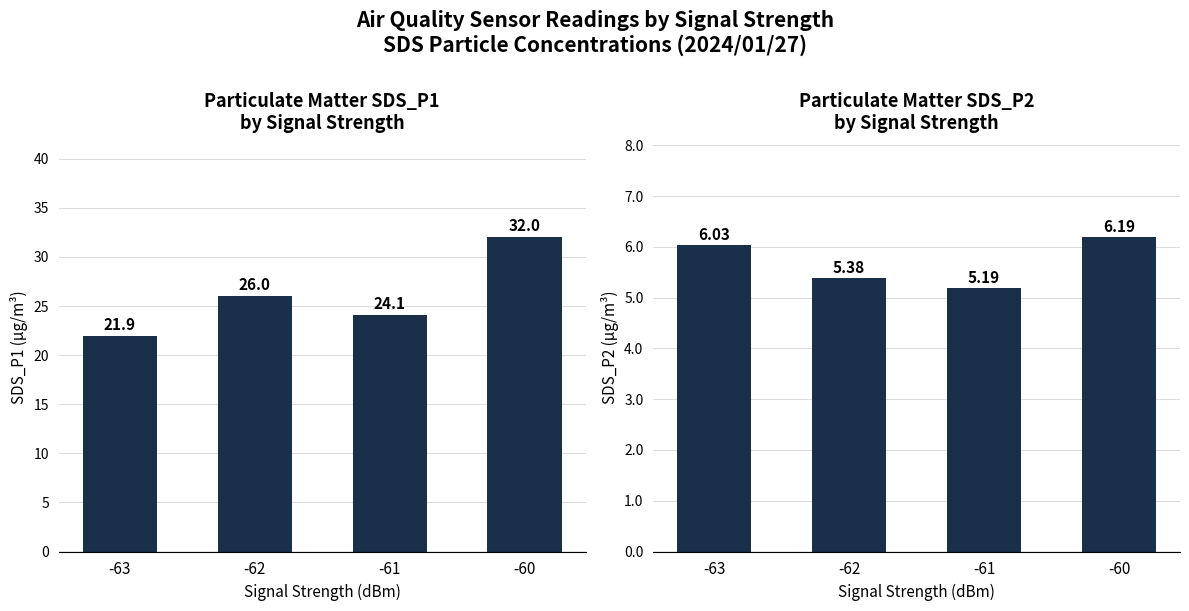

At how many categories does at least one series exceed 20?

4